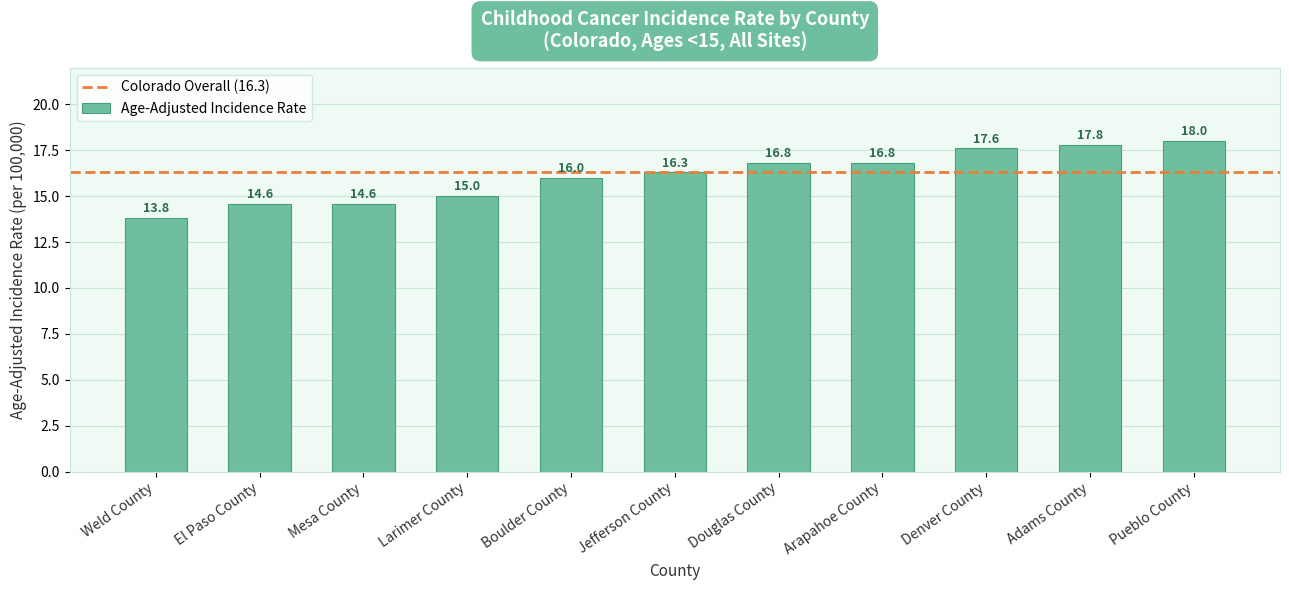

What is the difference between the maximum and minimum values?

4.2